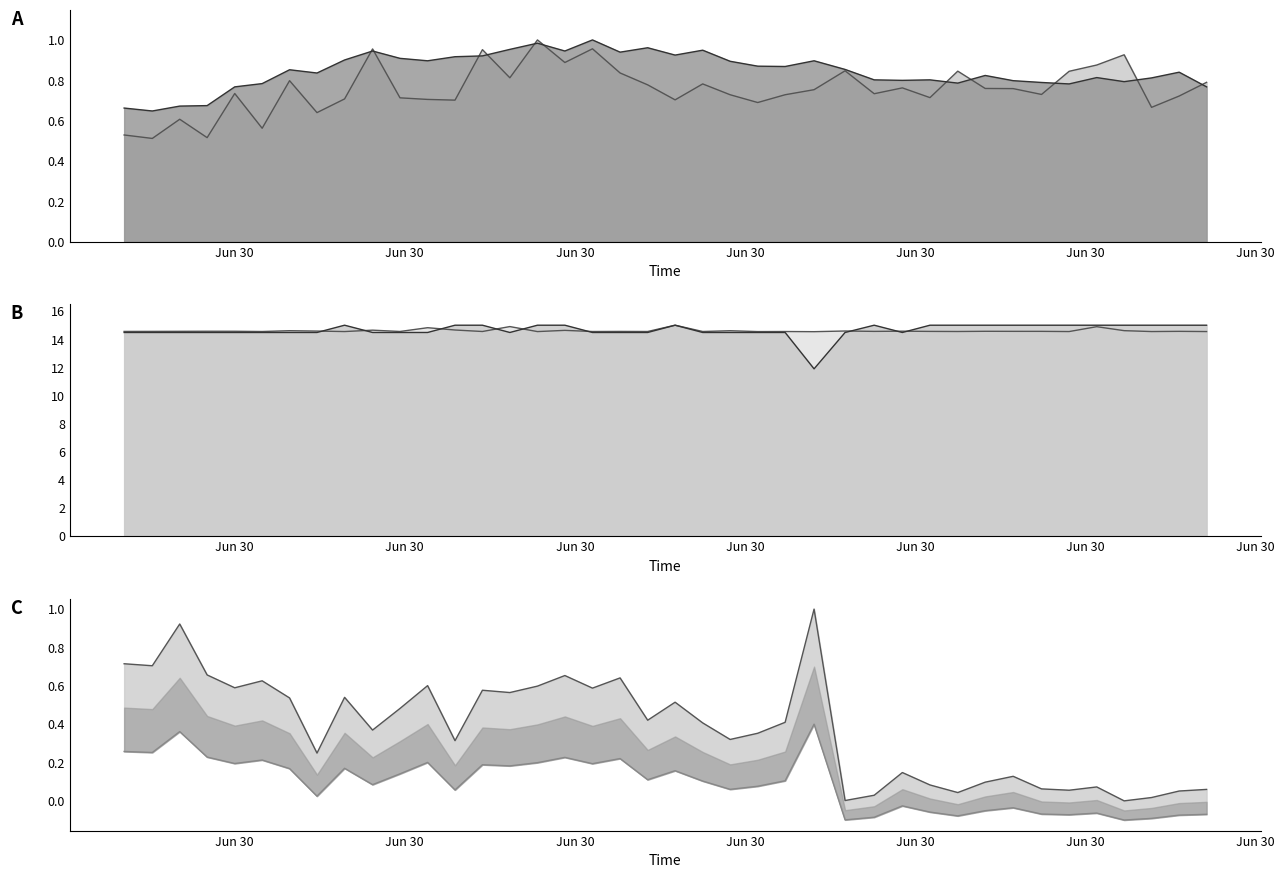

What is the highest value of the SDS_P2 series?

1.0